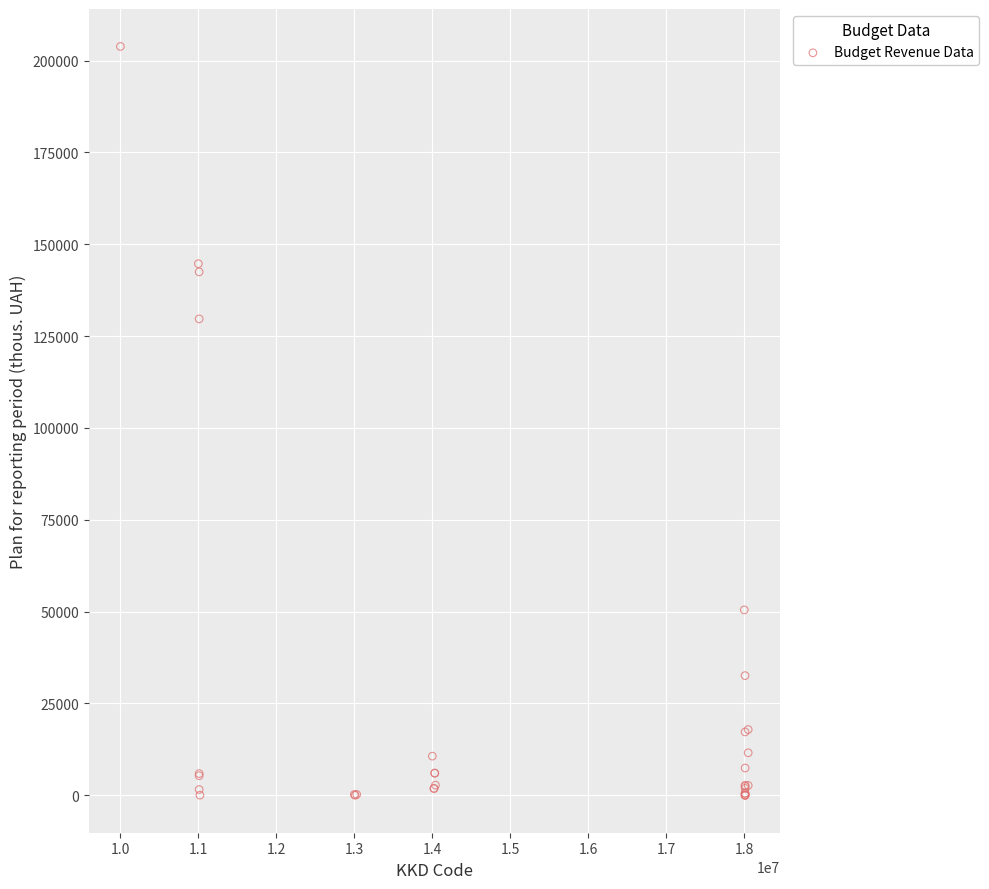

What Y value in the scatter plot is closest to 101927?

129681.2